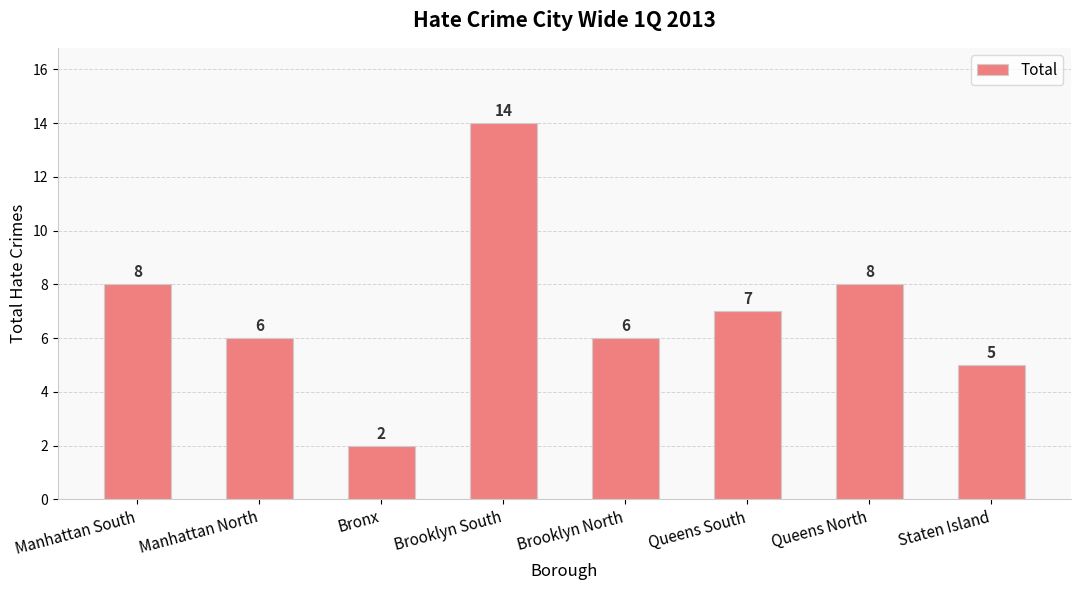

Where does the data first go above 7?

Manhattan South